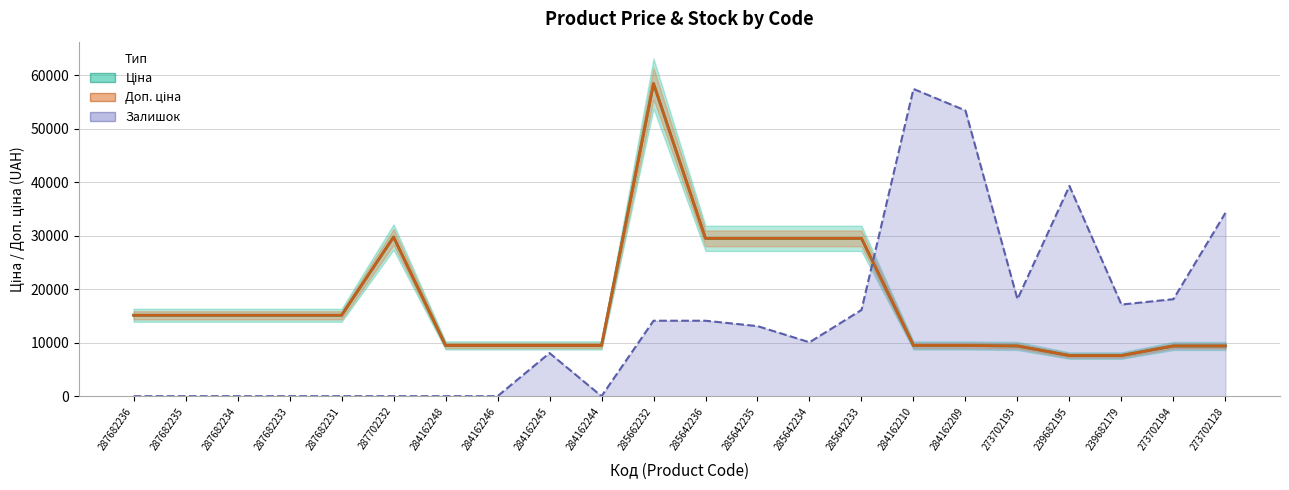

Reading left to right, transcribe all the data shown in this chart.

Ціна: 287682236=15120.0	287682235=15120.0	287682234=15120.0	287682233=15120.0	287682231=15120.0	287702232=29747.2	284162248=9480.1	284162246=9480.1	284162245=9480.1	284162244=9480.1	285662232=58426.5	285642236=29491.5	285642235=29491.5	285642234=29491.5	285642233=29491.5	284162210=9480.1	284162209=9480.1	273702193=9384.0	239682195=7596.5	239682179=7596.5	273702194=9384.0	273702128=9384.0
Доп. ціна: 287682236=15120.0	287682235=15120.0	287682234=15120.0	287682233=15120.0	287682231=15120.0	287702232=29747.2	284162248=9480.1	284162246=9480.1	284162245=9480.1	284162244=9480.1	285662232=58426.5	285642236=29491.5	285642235=29491.5	285642234=29491.5	285642233=29491.5	284162210=9480.1	284162209=9480.1	273702193=9384.0	239682195=7596.5	239682179=7596.5	273702194=9384.0	273702128=9384.0
Залишок: 287682236=0.0	287682235=0.0	287682234=0.0	287682233=0.0	287682231=0.0	287702232=0.0	284162248=0.0	284162246=0.0	284162245=8058.8	284162244=0.0	285662232=14103.0	285642236=14103.0	285642235=13095.6	285642234=10073.5	285642233=16117.7	284162210=57419.2	284162209=53389.8	273702193=18132.4	239682195=39286.8	239682179=17125.0	273702194=18132.4	273702128=34250.0